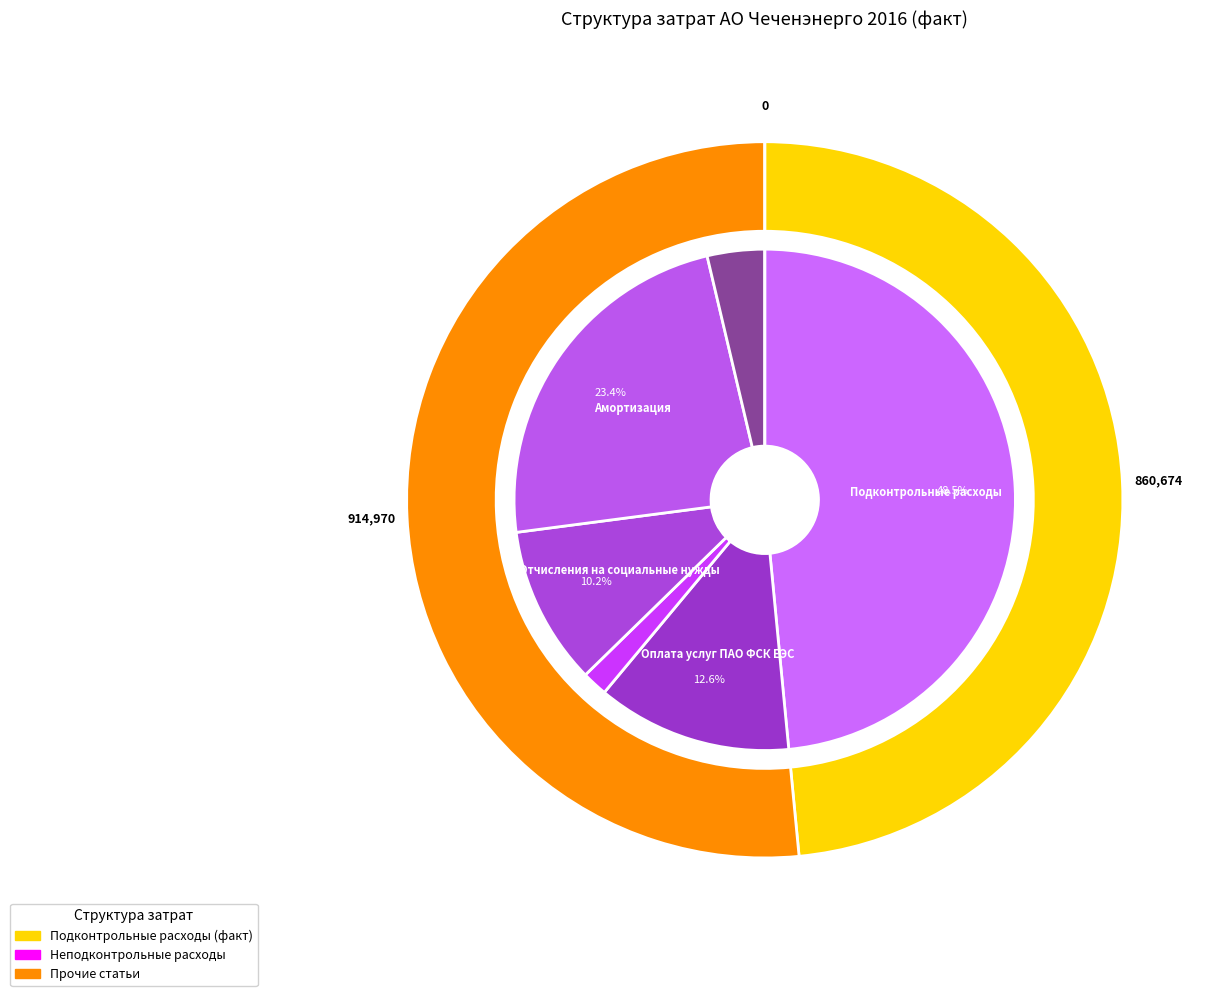

To the nearest percent, what portion does Плата за аренду имущества represent?

2%